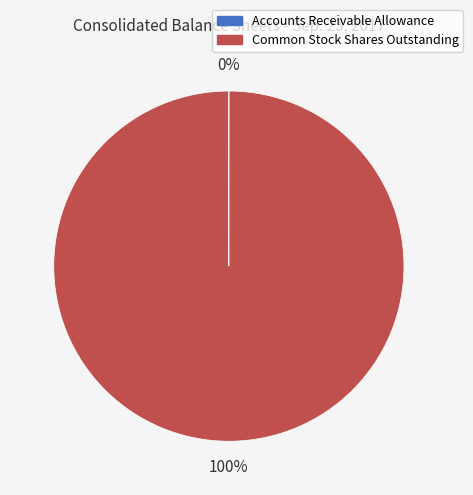

To the nearest percent, what percentage of the pie is Common Stock Shares Outstanding?

100%